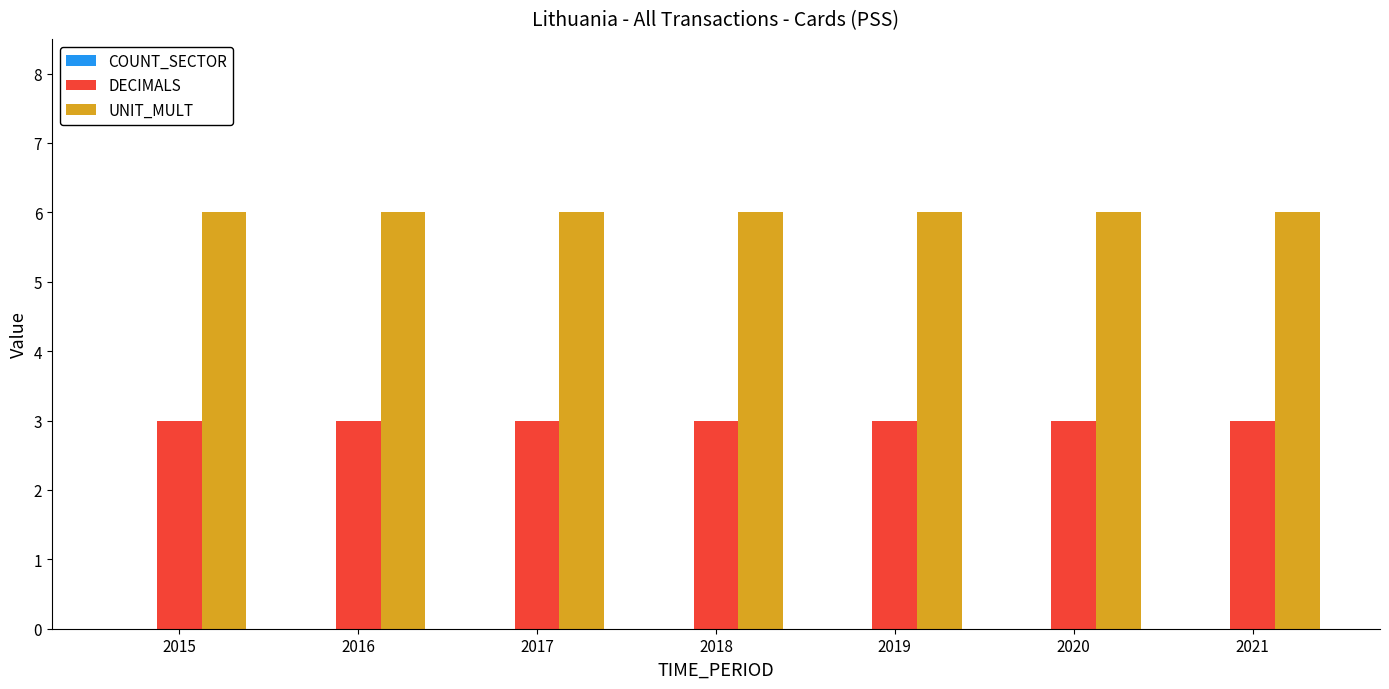

What is the spread (max minus min) of values at 2015?

3